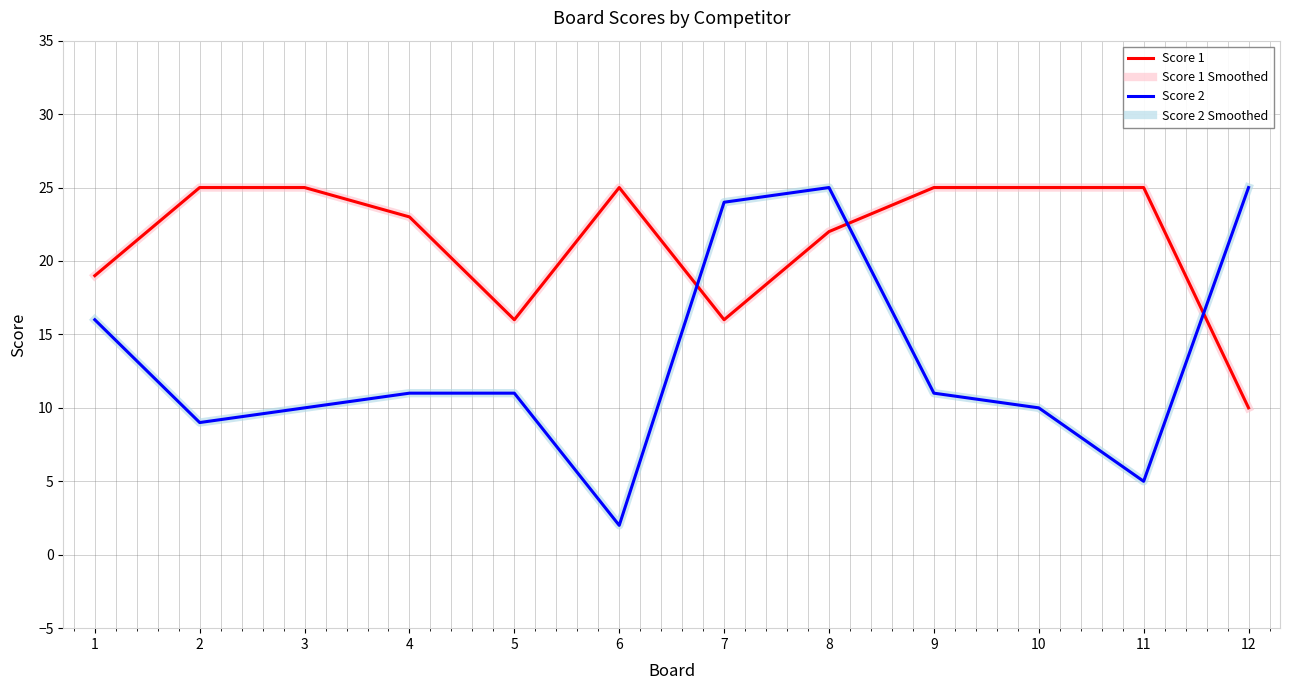

Does the chart have visible grid lines?

Yes